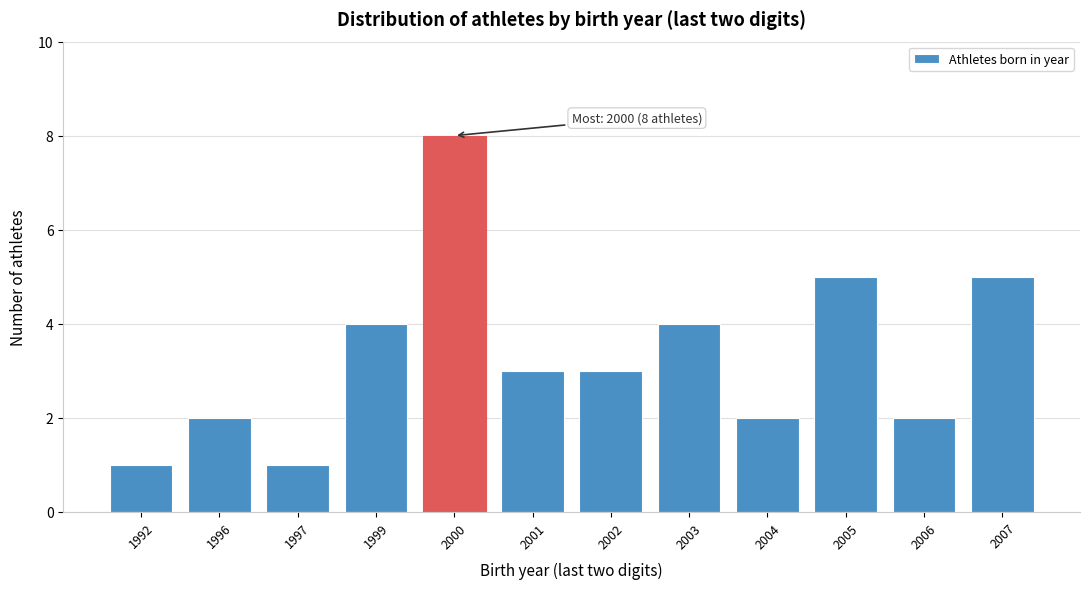

Reading right to left, extract all data points from this chart.

2007=5	2006=2	2005=5	2004=2	2003=4	2002=3	2001=3	2000=8	1999=4	1997=1	1996=2	1992=1